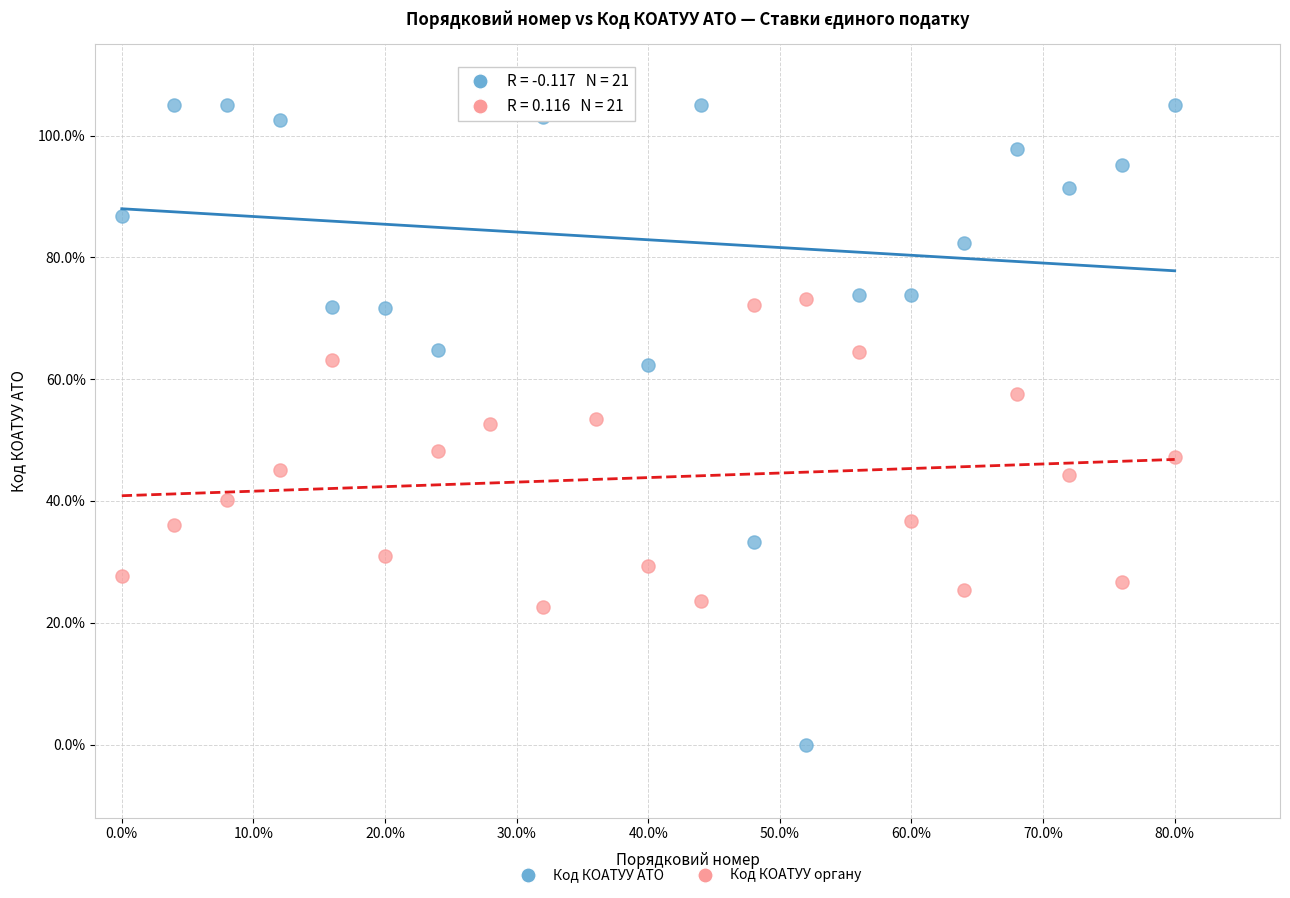

Which series contains the lowest Y value?

Код КОАТУУ АТО